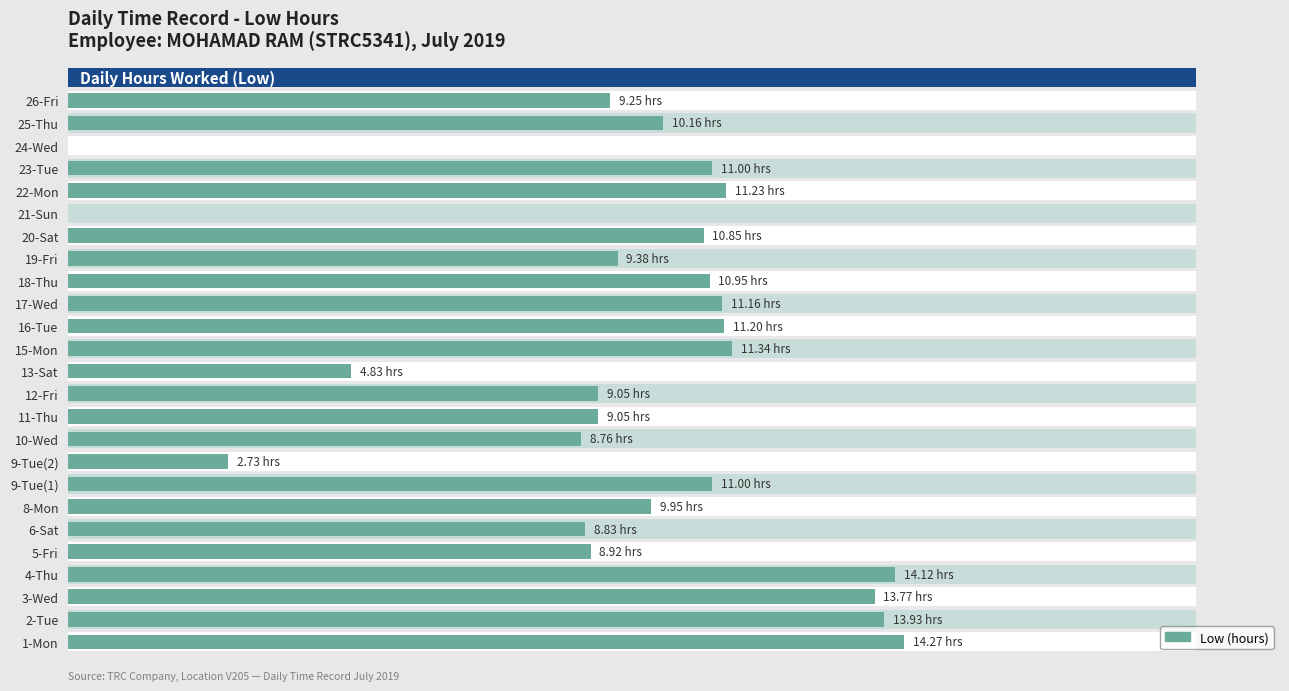

Is it true that the value at 16-Tue is 4.7?

False